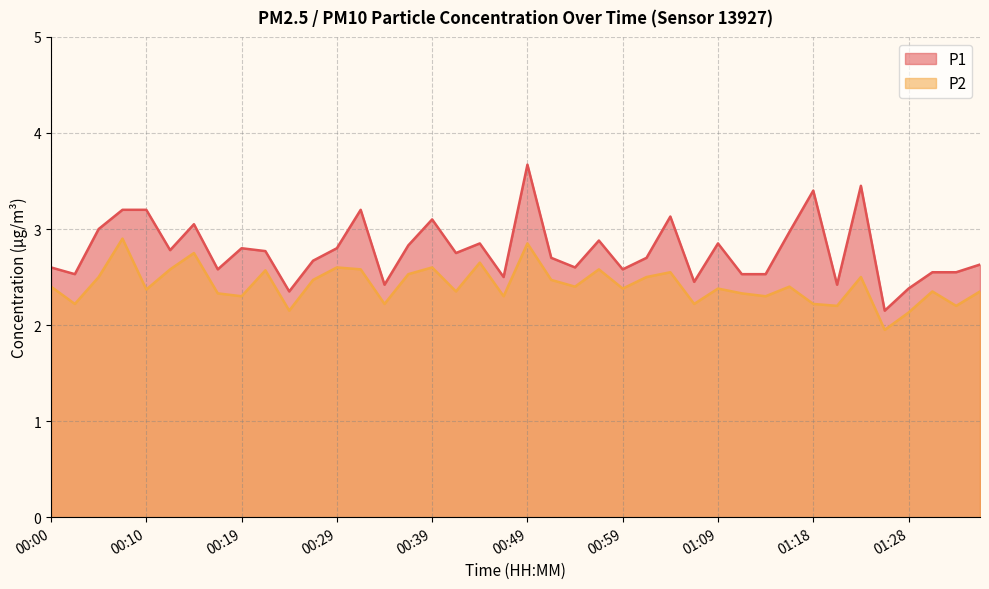

How many interior local valleys does the P2 series have?

14